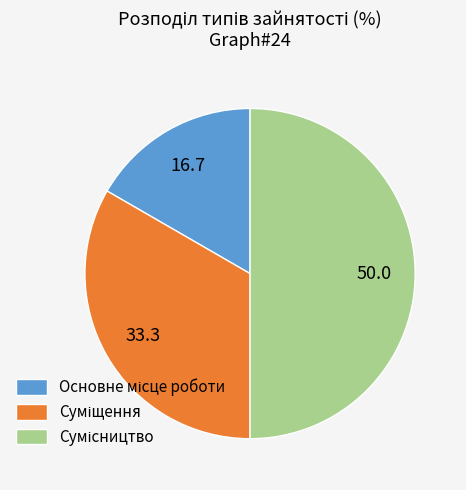

Count the number of slices in the pie.

3